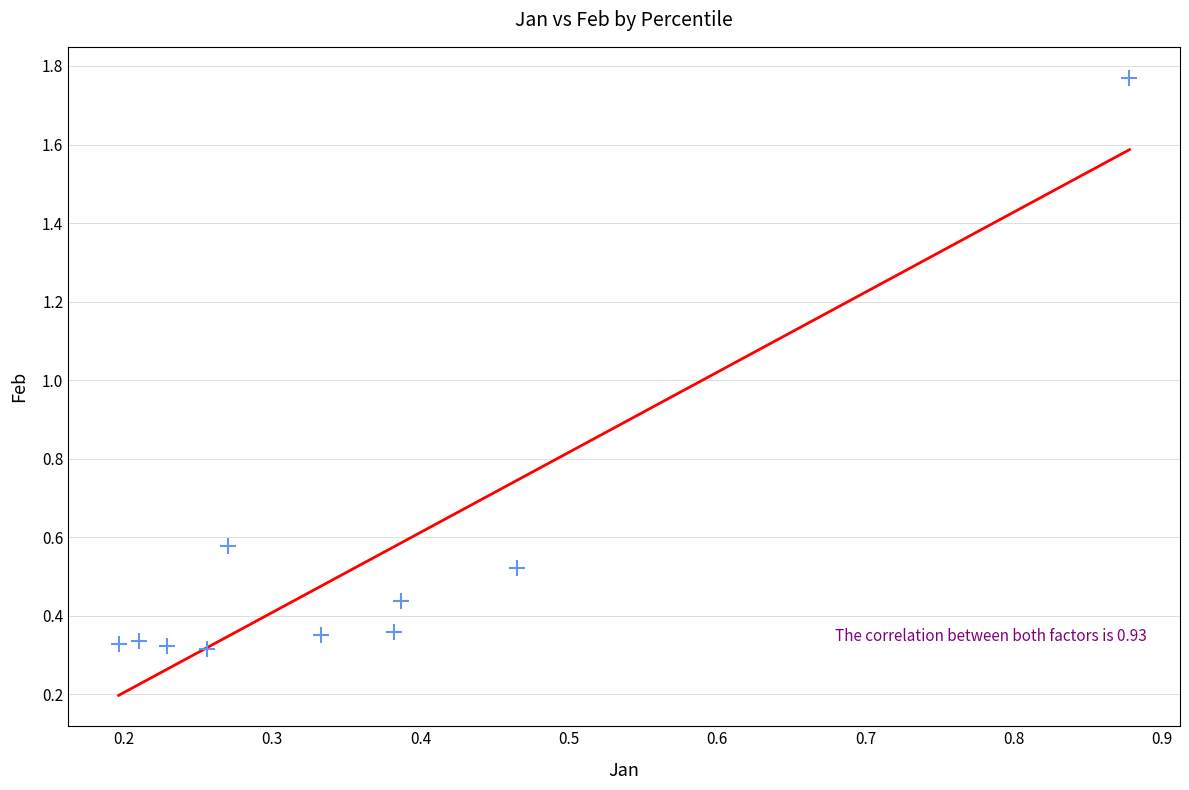

What is the range of X values (max minus min)?

0.7